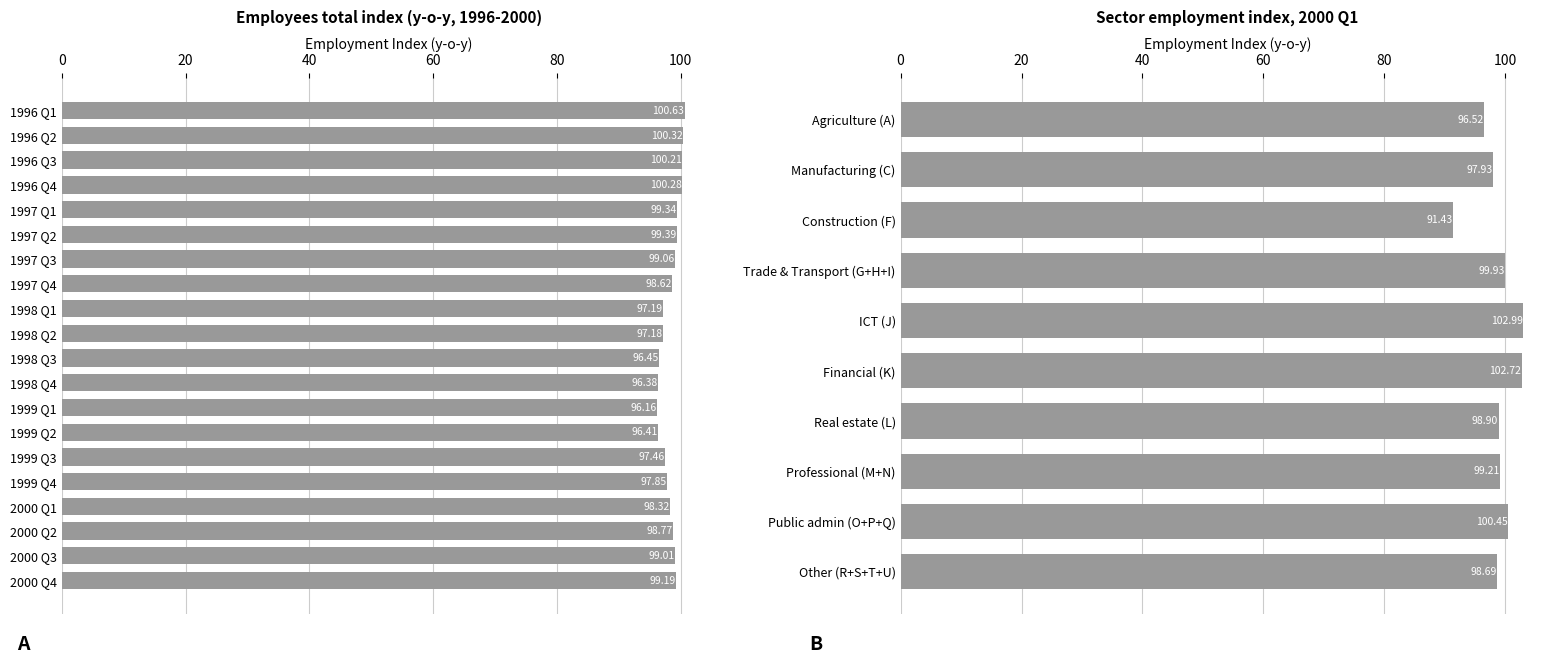

True or false: the data shows 158.6 at 1999 Q2.

False